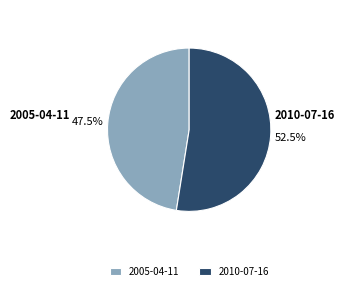

What portion of the pie excludes 2010-07-16?

47.5%